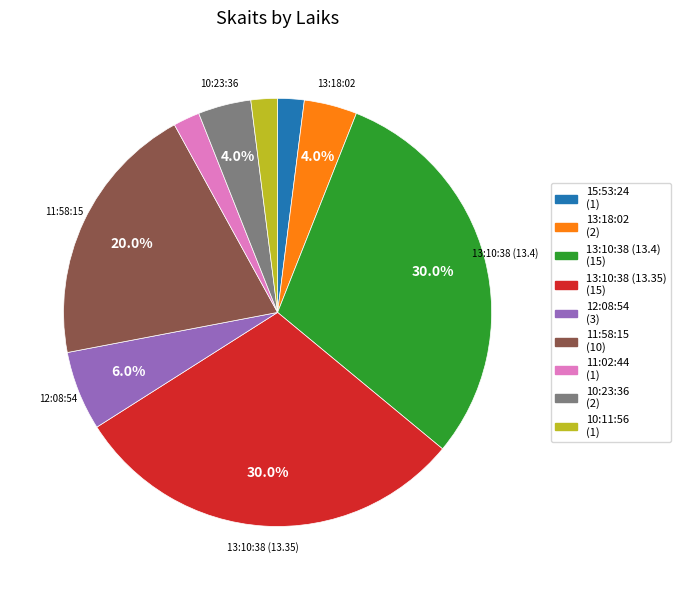

Which has a higher value, 13:10:38 (13.35) or 10:23:36?

13:10:38 (13.35)